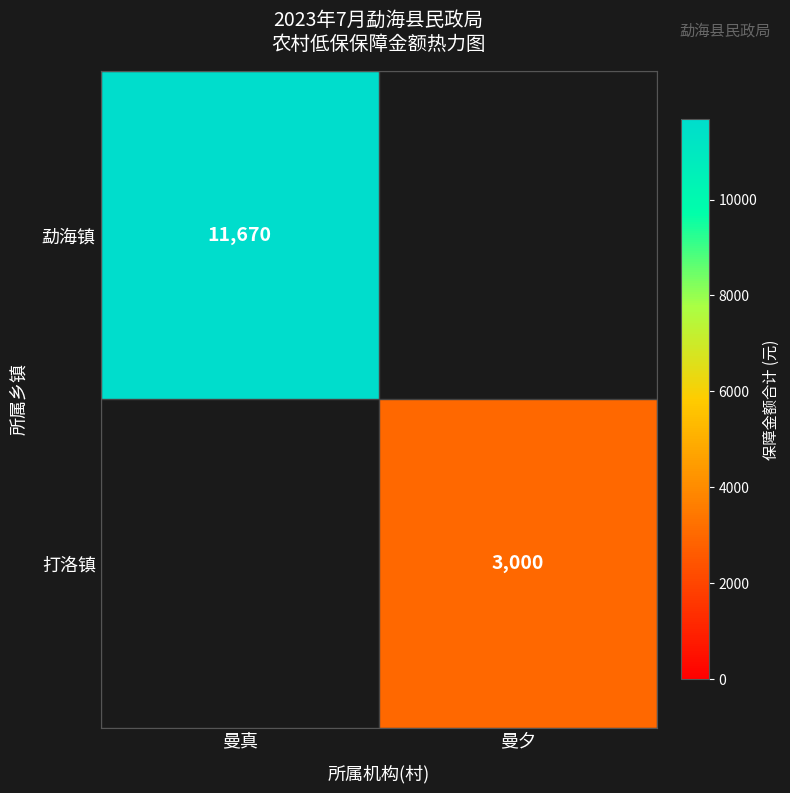

True or false: 打洛镇 has a value of 848.5 at 曼夕.

False